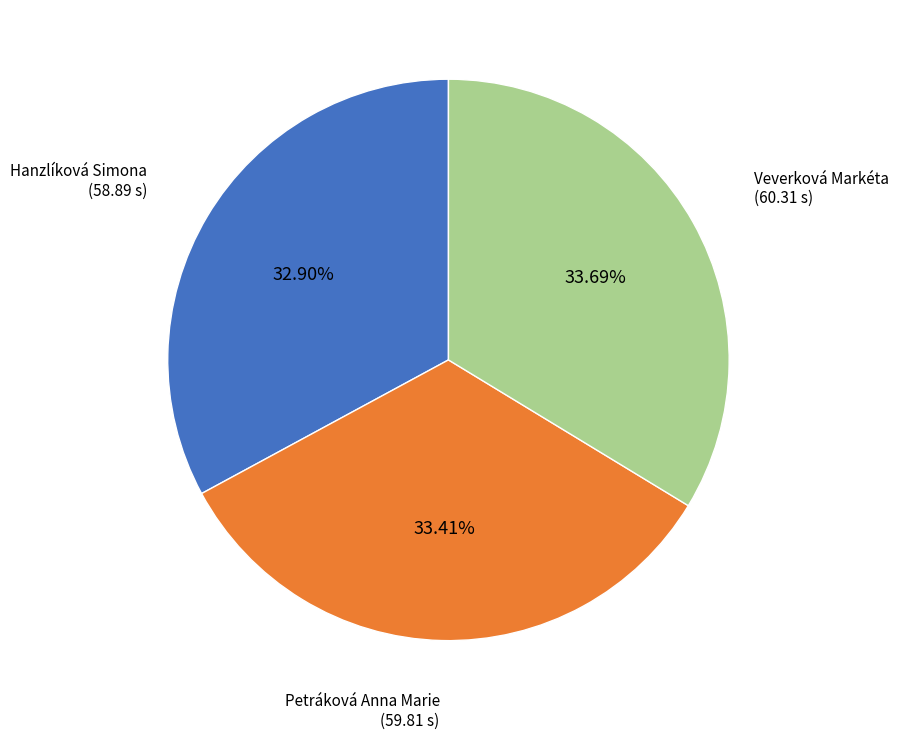

How many segments does this pie chart have?

3